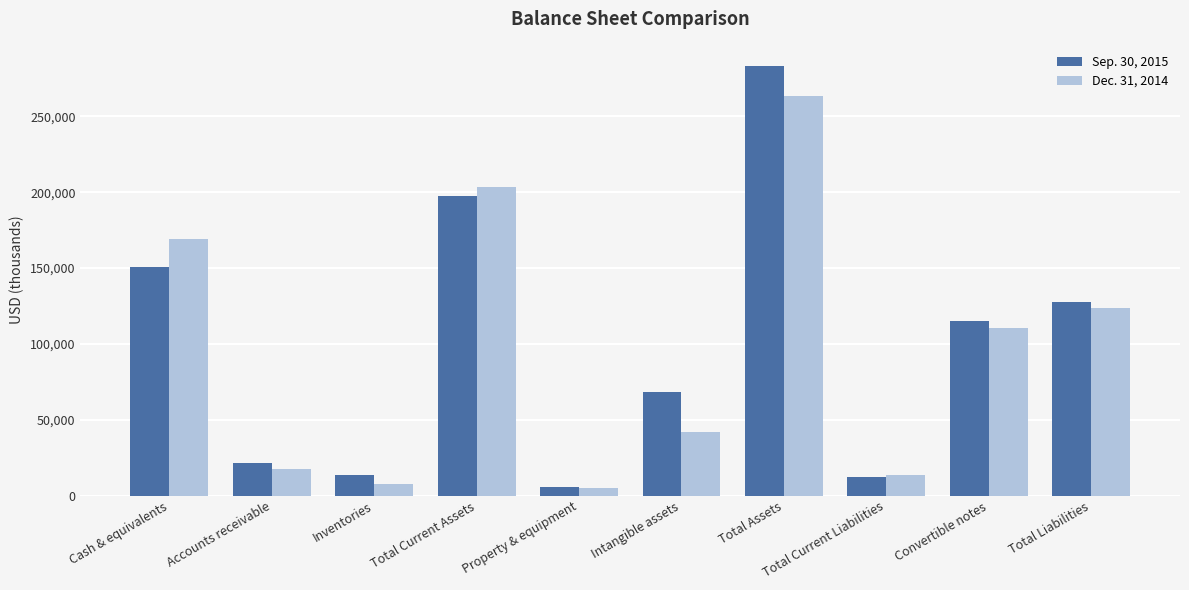

At which category is the sum across all series the highest?

Total Assets